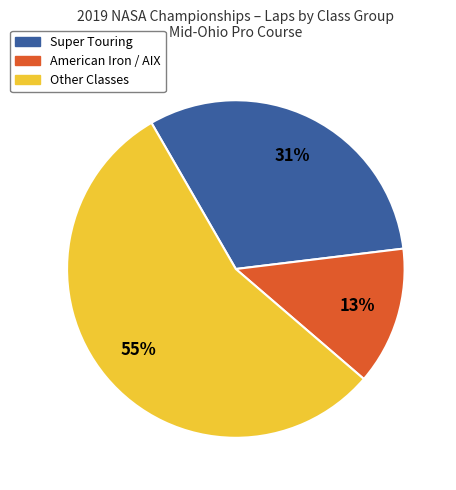

Is there any slice that represents more than half of the pie?

Yes